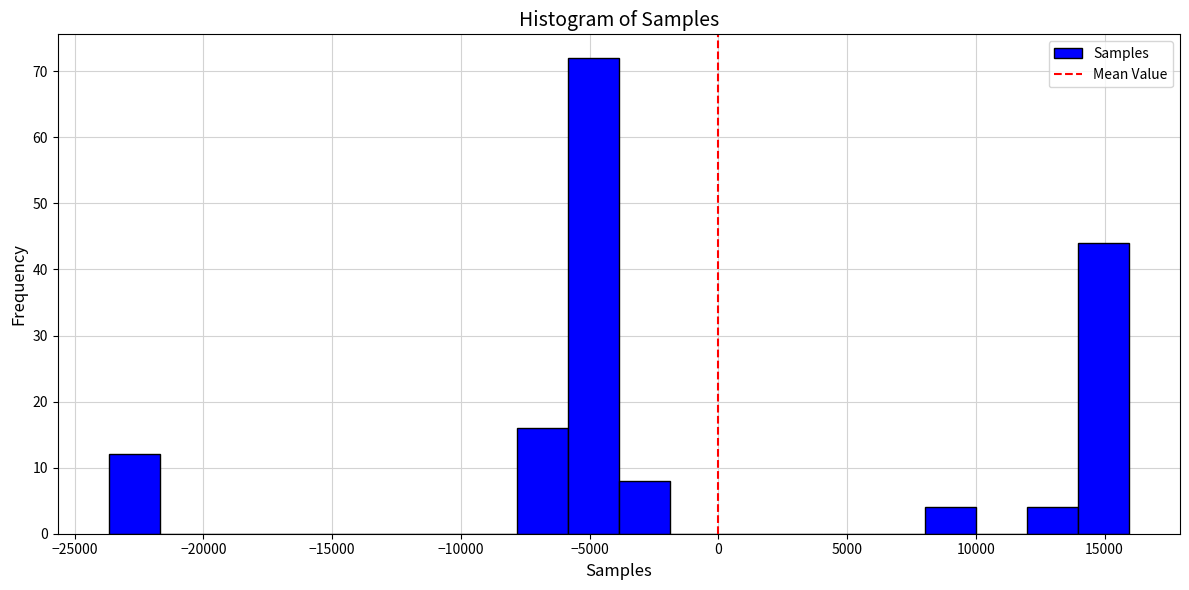

Around what value on the x-axis is the tallest bar? Give the approximate position of its centre, as read against the axis.

-5000